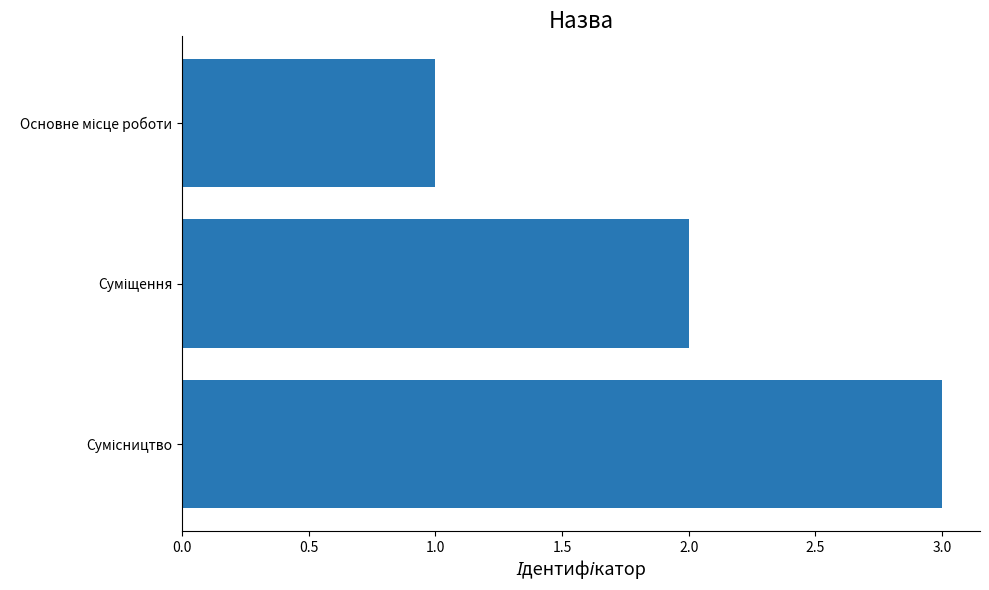

What is the greatest value displayed?

3